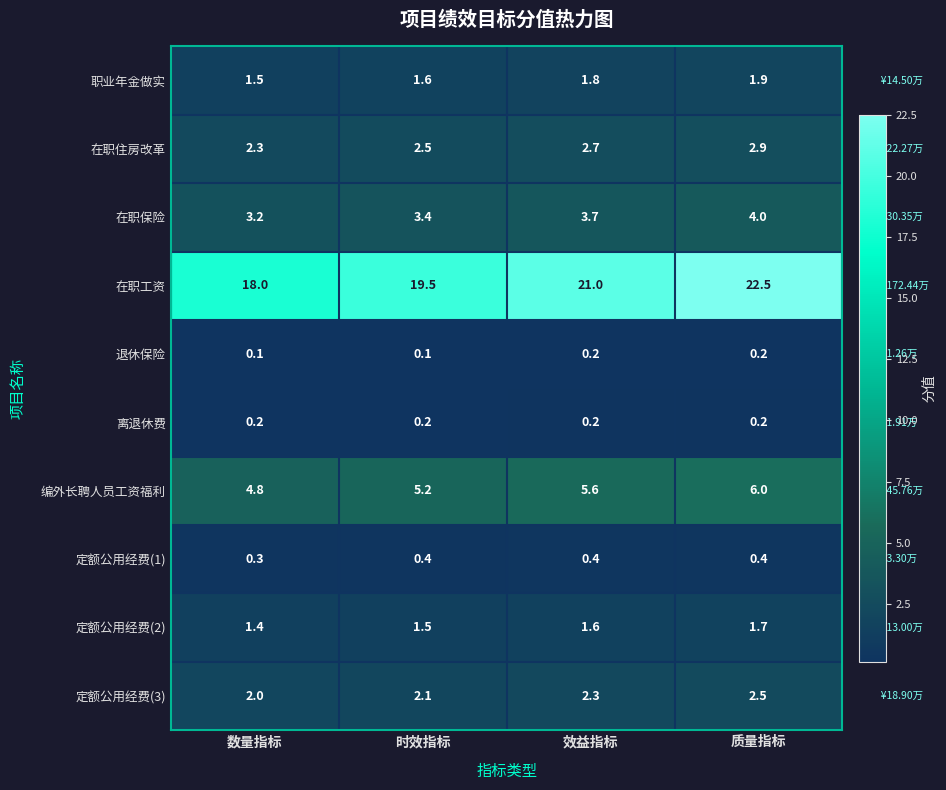

Which series changed the most between 数量指标 and 质量指标?

在职工资